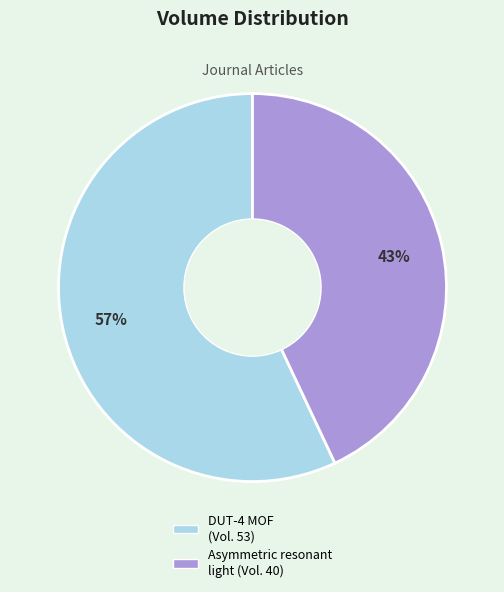

Is there any slice that represents more than half of the pie?

Yes